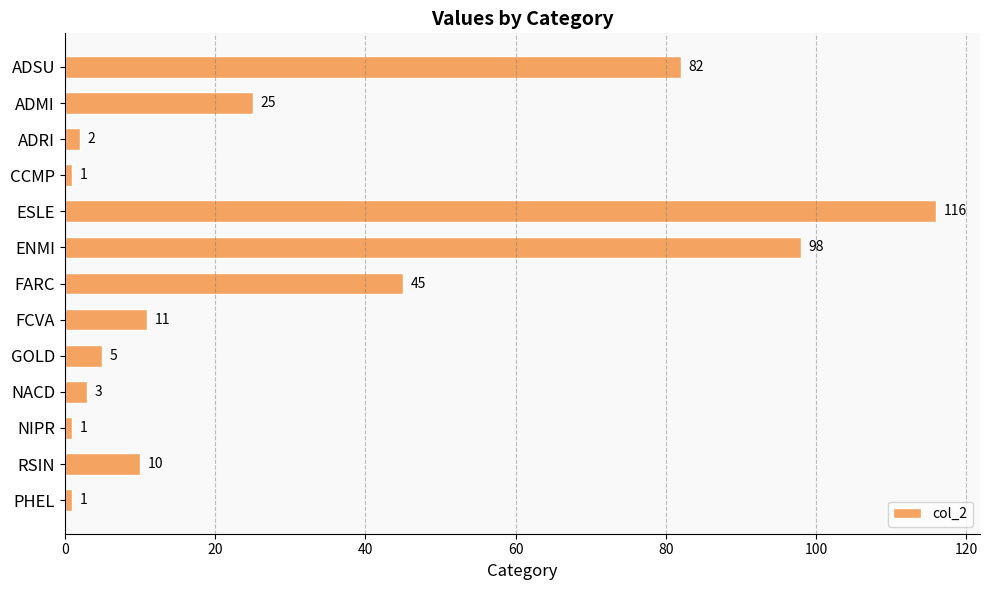

What is the difference between the maximum and minimum values?

115